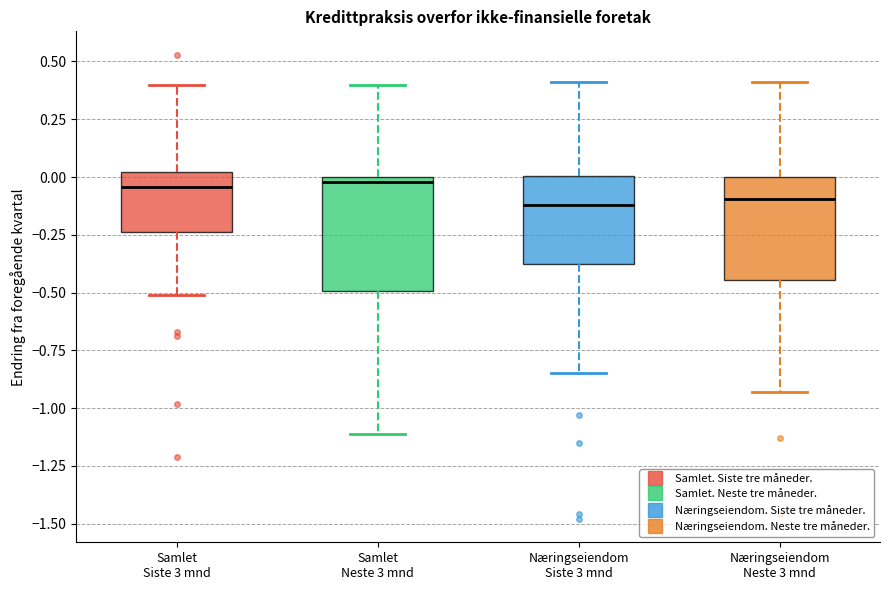

Reading left to right, transcribe this box plot: for each box, give where its median line is, the range the box spans, and where its two whiskers end, as read against the y-axis. The values are not printed on the chart, so give them approximately, as read against the axis.

Samlet Siste 3 mnd: median -0.05, box -0.25 to 0.00, whiskers -0.50 to 0.40
Samlet Neste 3 mnd: median 0.00 (just below the box's upper edge), box -0.50 to 0.00, whiskers -1.10 to 0.40
Næringseiendom Siste 3 mnd: median -0.10, box -0.35 to 0.00, whiskers -0.85 to 0.40
Næringseiendom Neste 3 mnd: median -0.10, box -0.45 to 0.00, whiskers -0.95 to 0.40